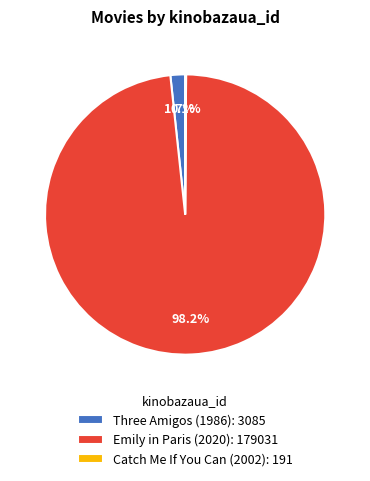

Is it true that Emily in Paris (2020) is 98% of the pie?

True